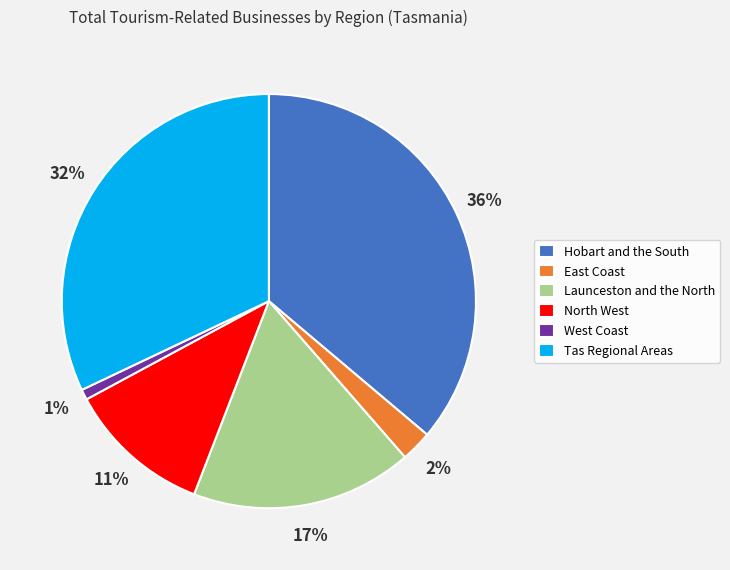

How many slices are in this pie chart?

6